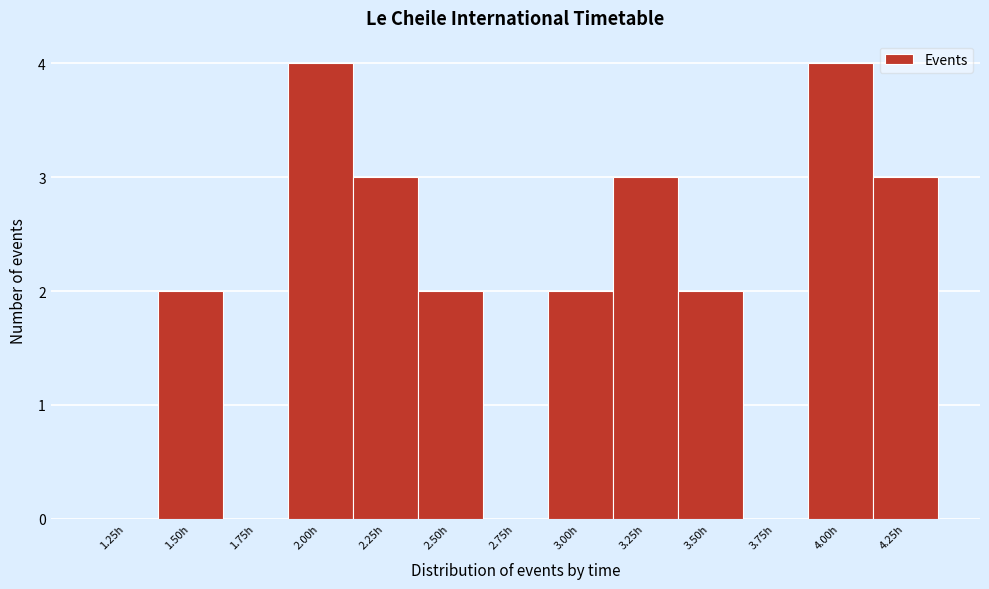

Reading left to right, list all the values displayed in this chart.

1.25h=0	1.50h=2	1.75h=0	2.00h=4	2.25h=3	2.50h=2	2.75h=0	3.00h=2	3.25h=3	3.50h=2	3.75h=0	4.00h=4	4.25h=3